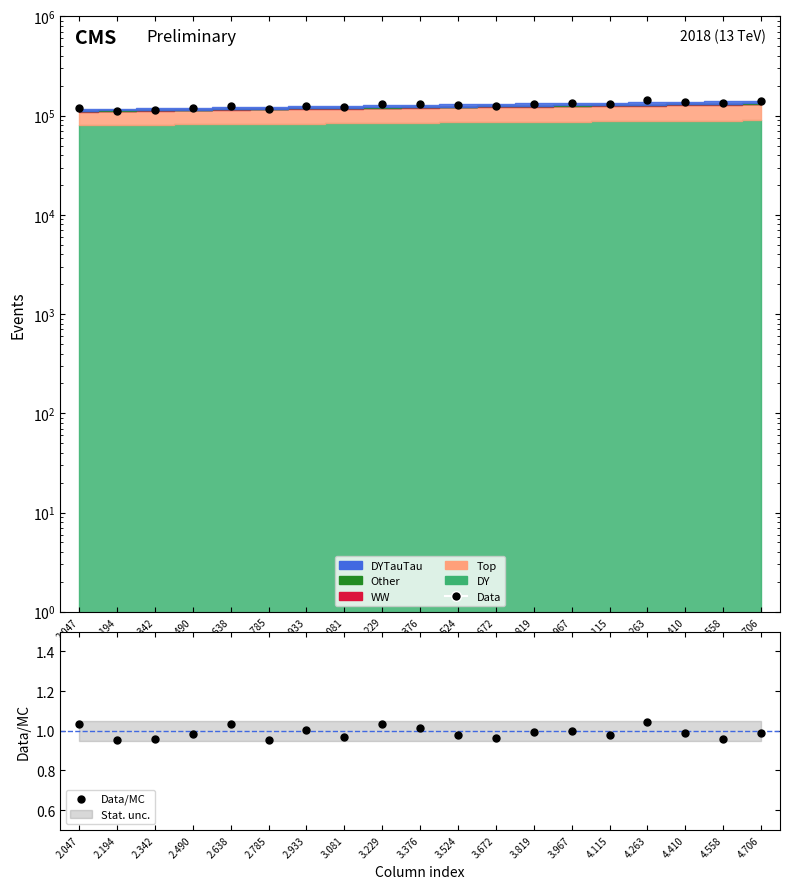

Which series has the widest spread of Y values?

Data